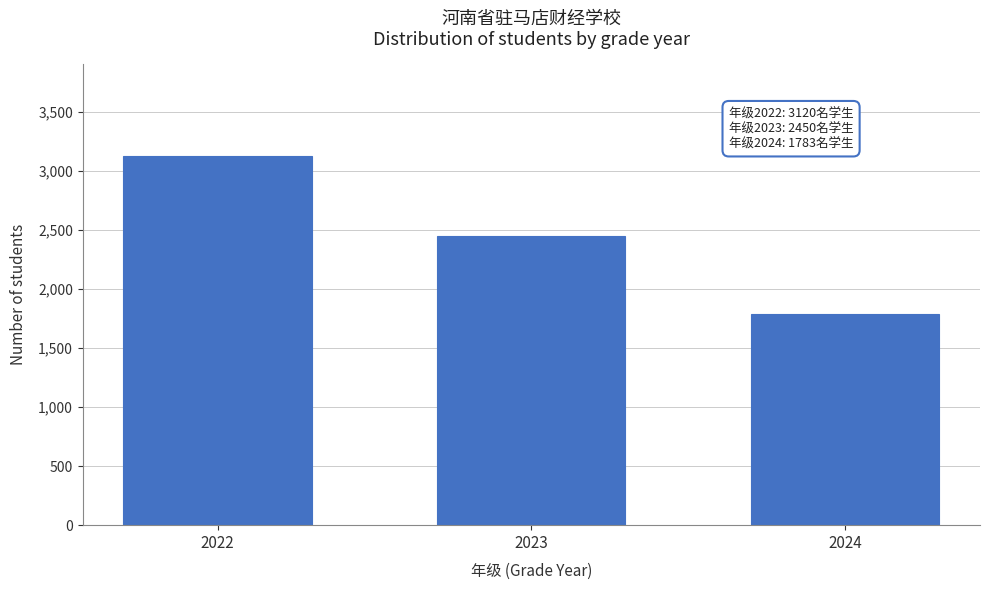

Reading left to right, extract all data points from this chart.

2022=3120	2023=2450	2024=1783